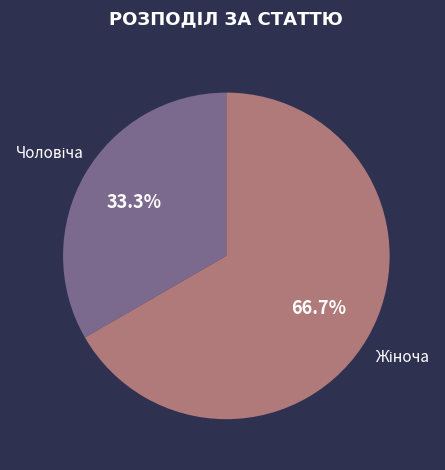

Does any single category account for the majority?

Yes